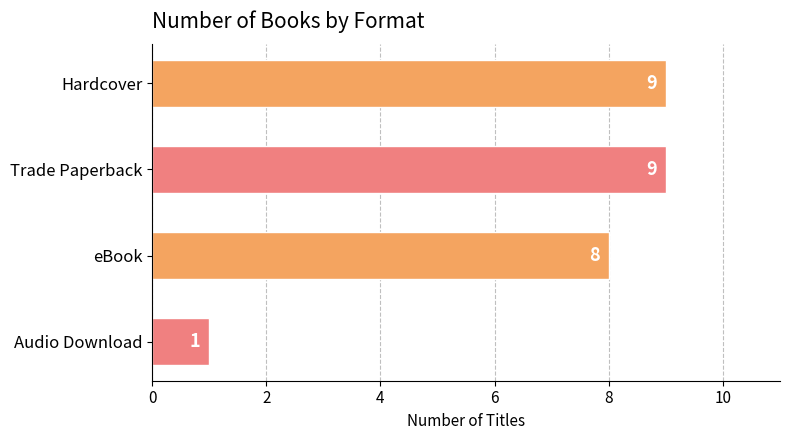

What is the maximum value shown in the chart?

9